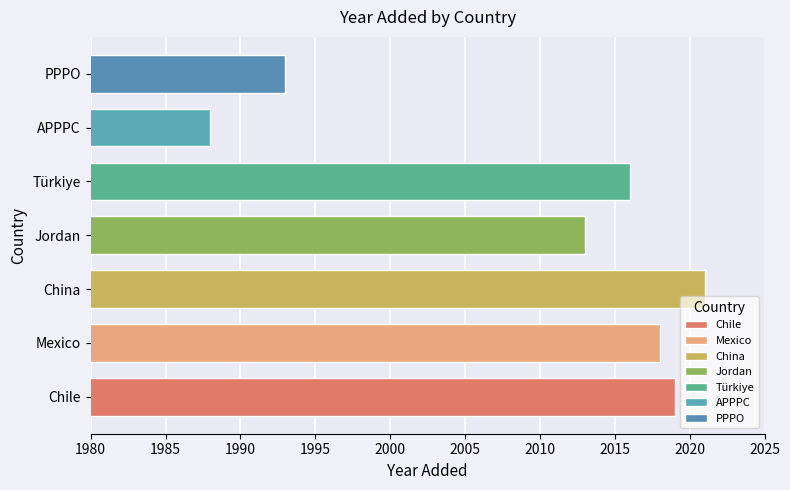

How many bars are there in total?

7